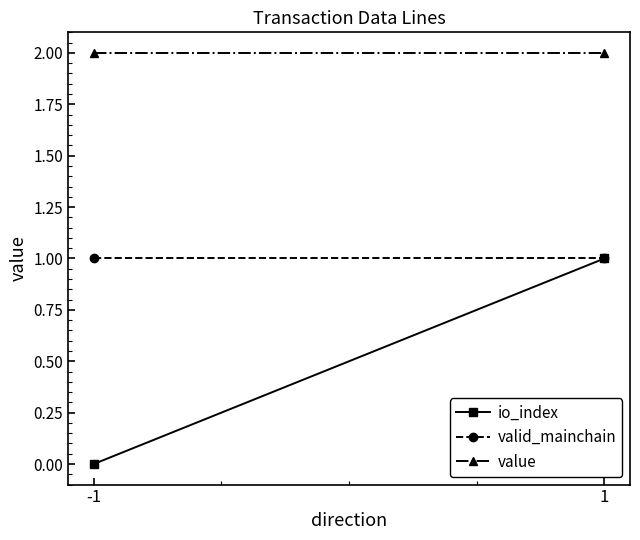

List the series in order of their peak value, highest first.

value, io_index, valid_mainchain